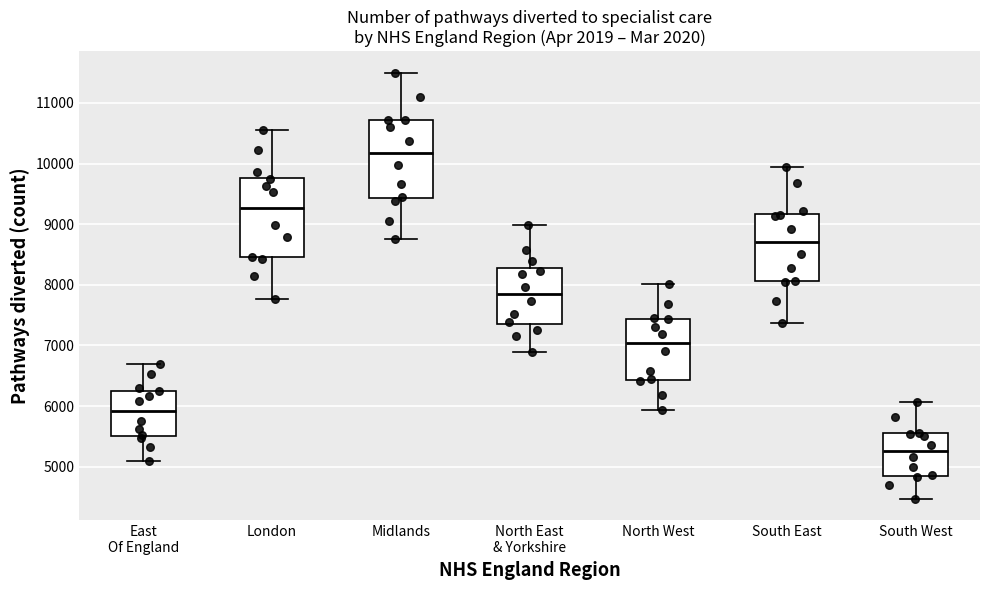

Reading left to right, read every box against the y-axis: the position of its median line, the range the box covers, and the ends of its whiskers. The values are not printed on the chart, so give them approximately, as read against the axis.

East Of England: median 5900, box 5500 to 6300, whiskers 5100 to 6700
London: median 9300, box 8500 to 9800, whiskers 7800 to 10600
Midlands: median 10200, box 9400 to 10700, whiskers 8800 to 11500
North East & Yorkshire: median 7800, box 7400 to 8300, whiskers 6900 to 9000
North West: median 7000, box 6400 to 7400, whiskers 5900 to 8000
South East: median 8700, box 8100 to 9200, whiskers 7400 to 9900
South West: median 5300, box 4800 to 5500, whiskers 4500 to 6100